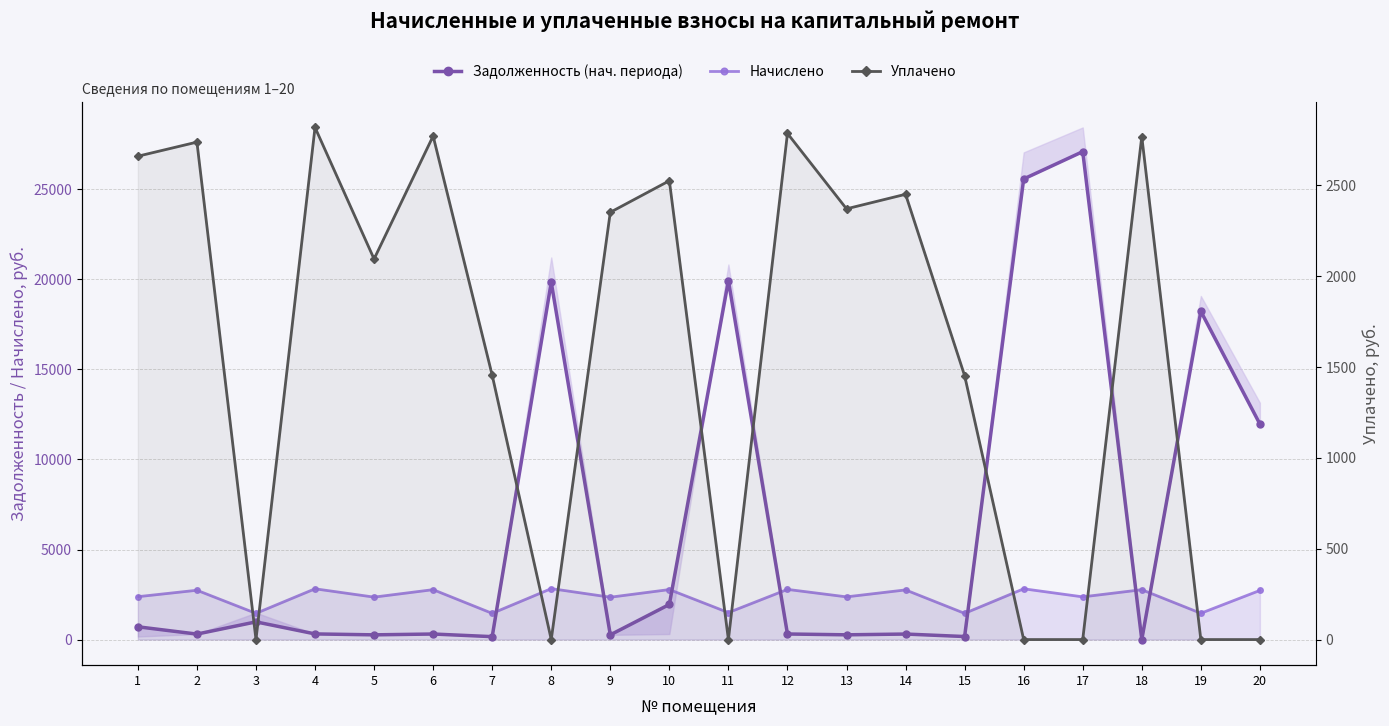

Is it true that Начислено equals 2558.9 at 15?

False